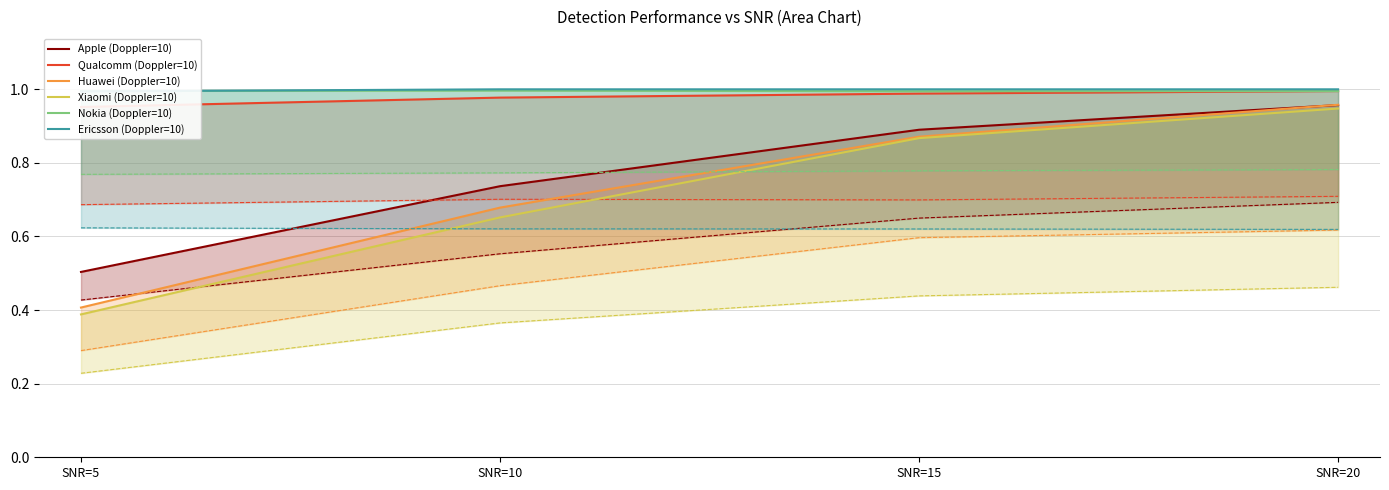

Reading left to right, extract all data points from this chart.

Apple (Doppler=10): 0.5	0.7	0.9	1.0
Qualcomm (Doppler=10): 1.0	1.0	1.0	1.0
Huawei (Doppler=10): 0.4	0.7	0.9	1.0
Xiaomi (Doppler=10): 0.4	0.7	0.9	0.9
Nokia (Doppler=10): 1.0	1.0	1.0	1.0
Ericsson (Doppler=10): 1.0	1.0	1.0	1.0